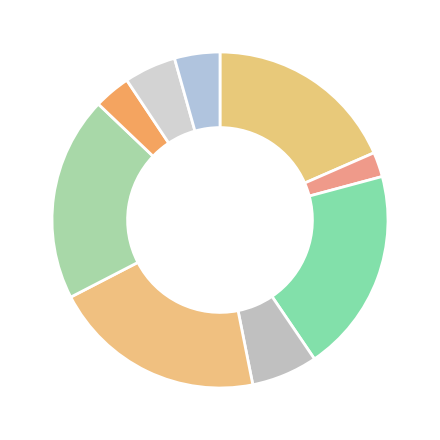

The Хлеб ржаной slice represents 4% of the pie. True or false?

True